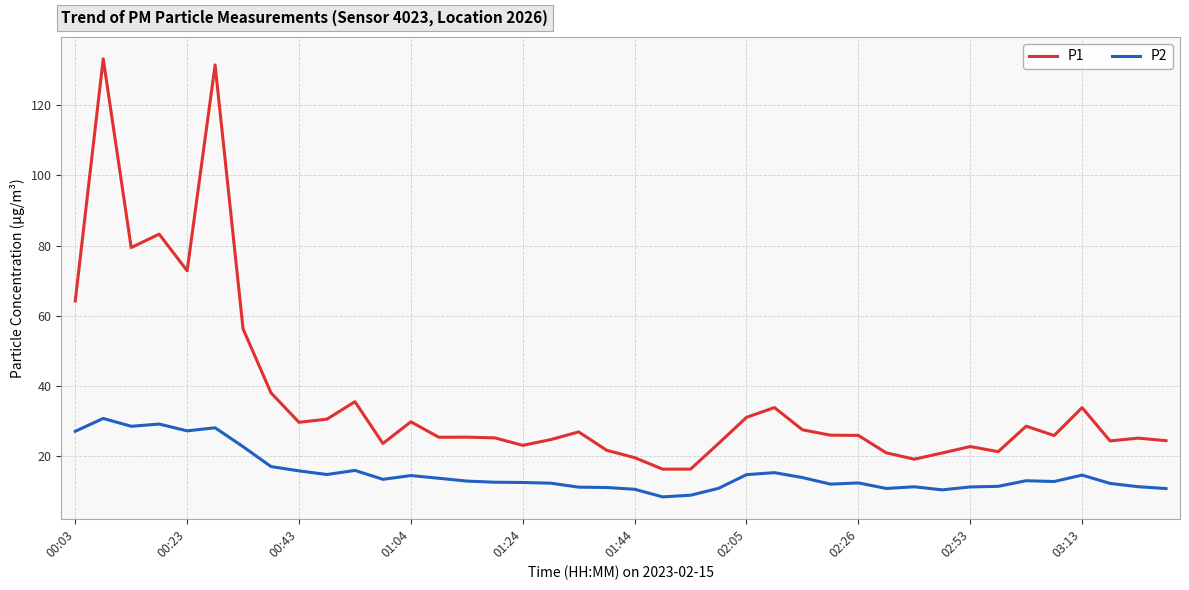

Which series has the largest range (max minus min)?

P1